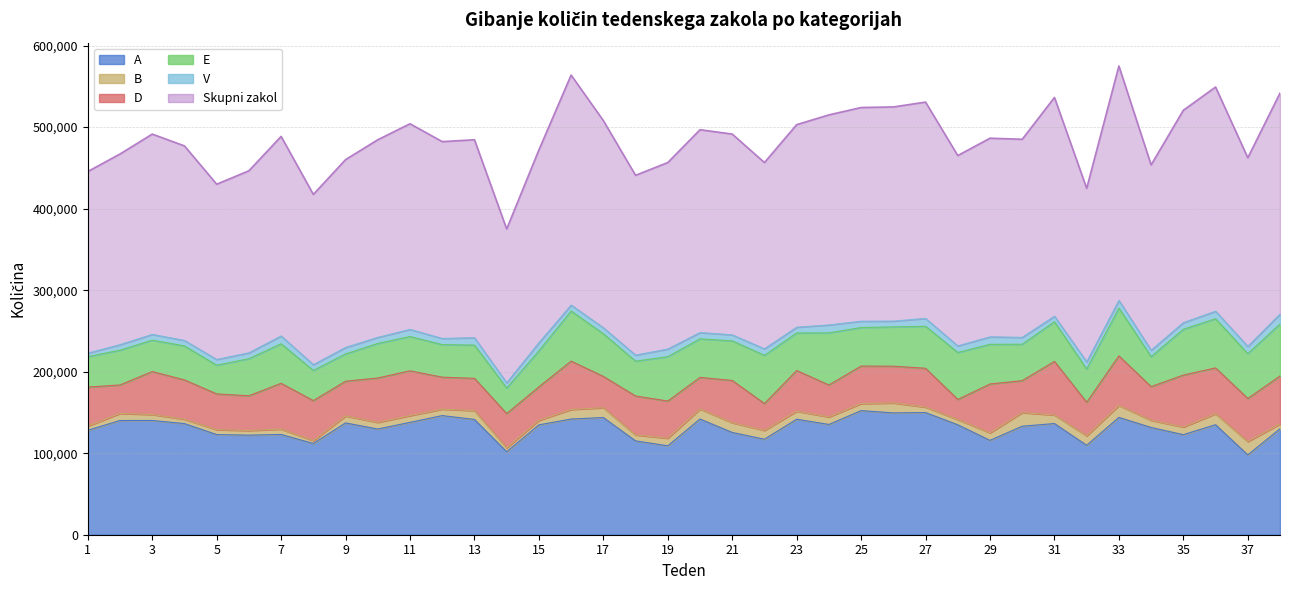

What is the value of the E point at the 24th from the left?

63858